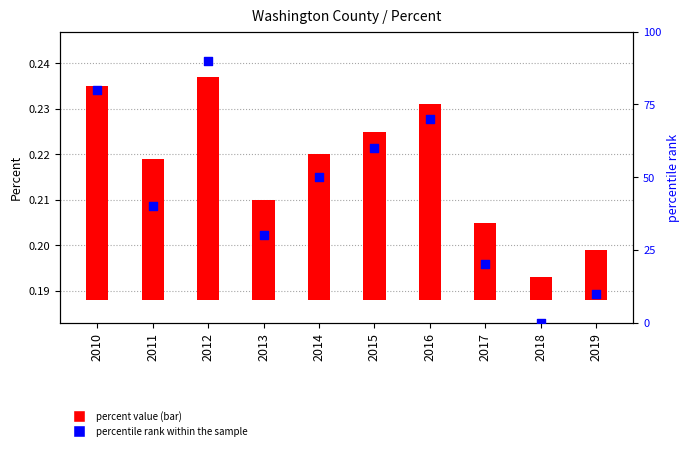

Which series has the largest total across all categories?

percentile rank within the sample